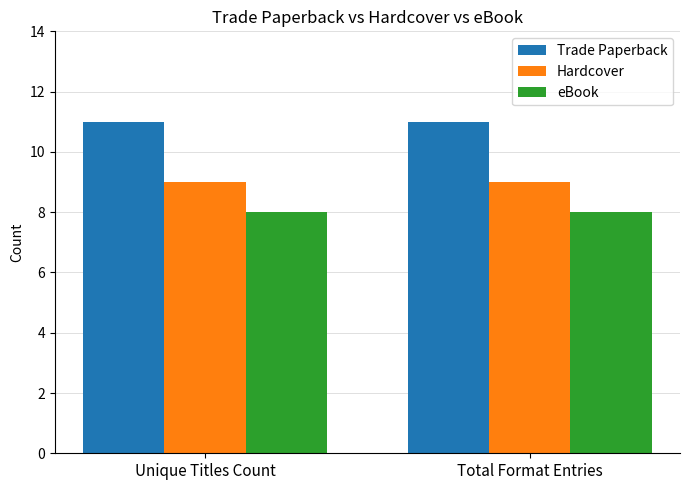

How many bars are there in total?

6